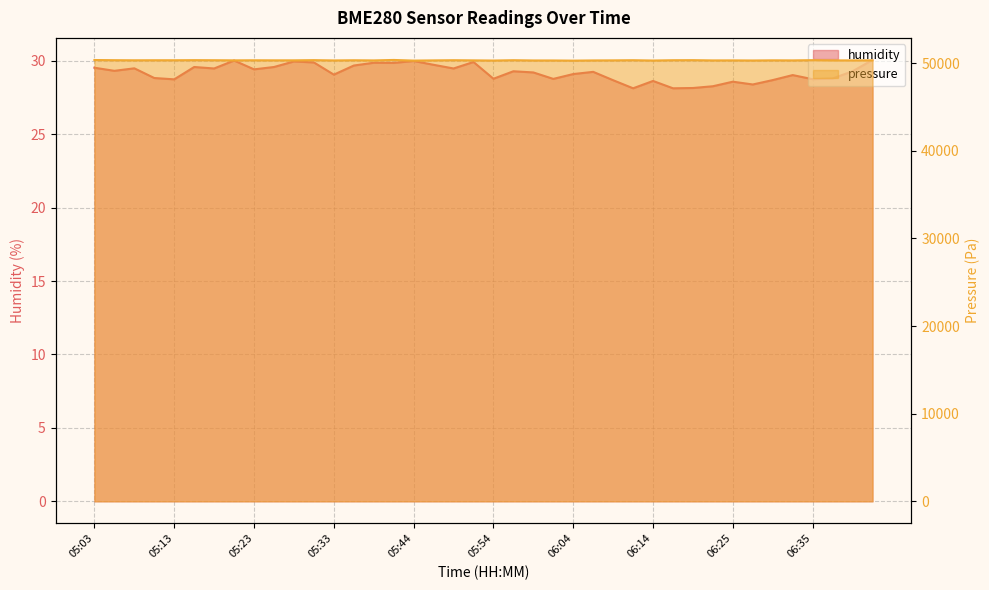

What position from the right is 06:37?

3